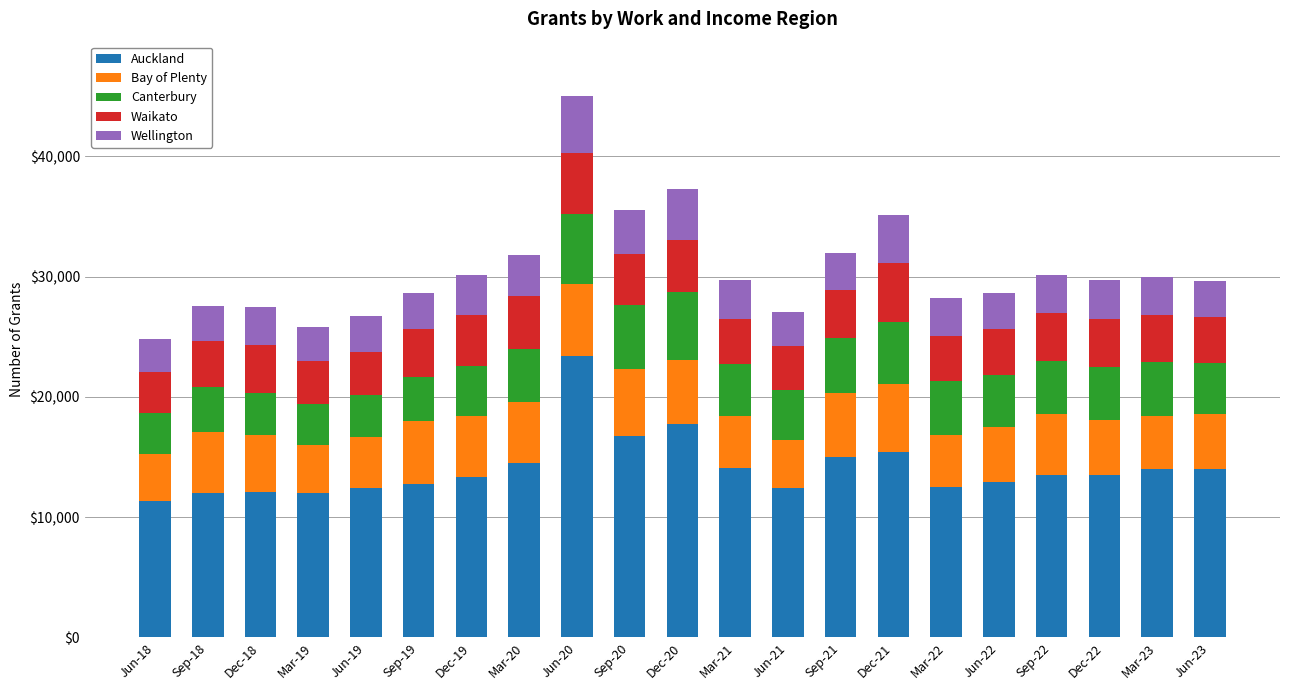

At which category is the sum across all series the highest?

Jun-20